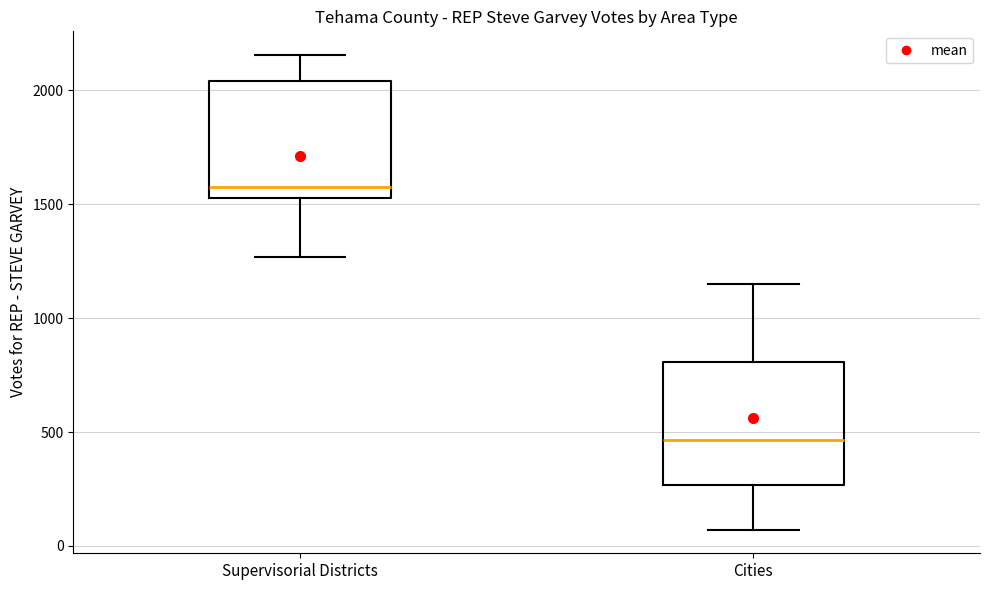

Reading left to right, transcribe this box plot: for each box, give where its median line is, the range the box spans, and where its two whiskers end, as read against the y-axis. The values are not printed on the chart, so give them approximately, as read against the axis.

Supervisorial Districts: median 1600, box 1550 to 2050, whiskers 1250 to 2150
Cities: median 450, box 250 to 800, whiskers 50 to 1150